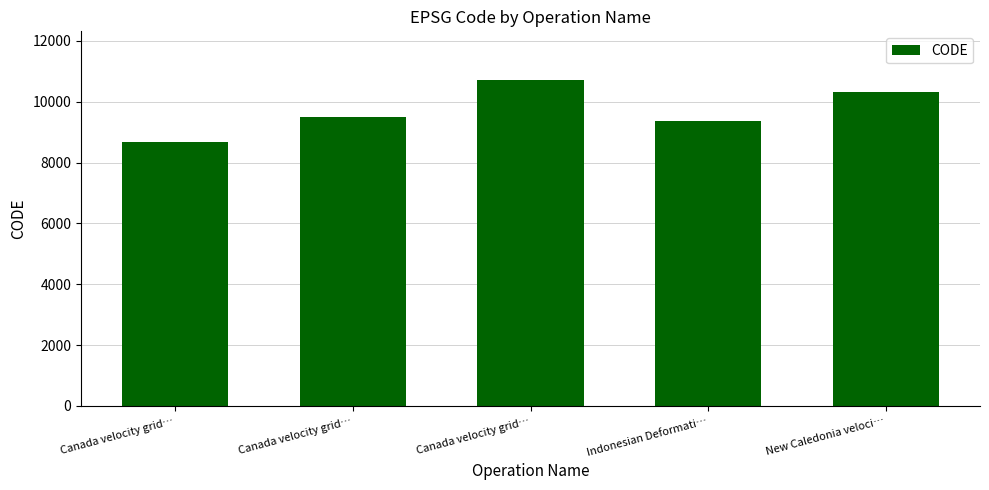

Does the chart contain any negative values?

No